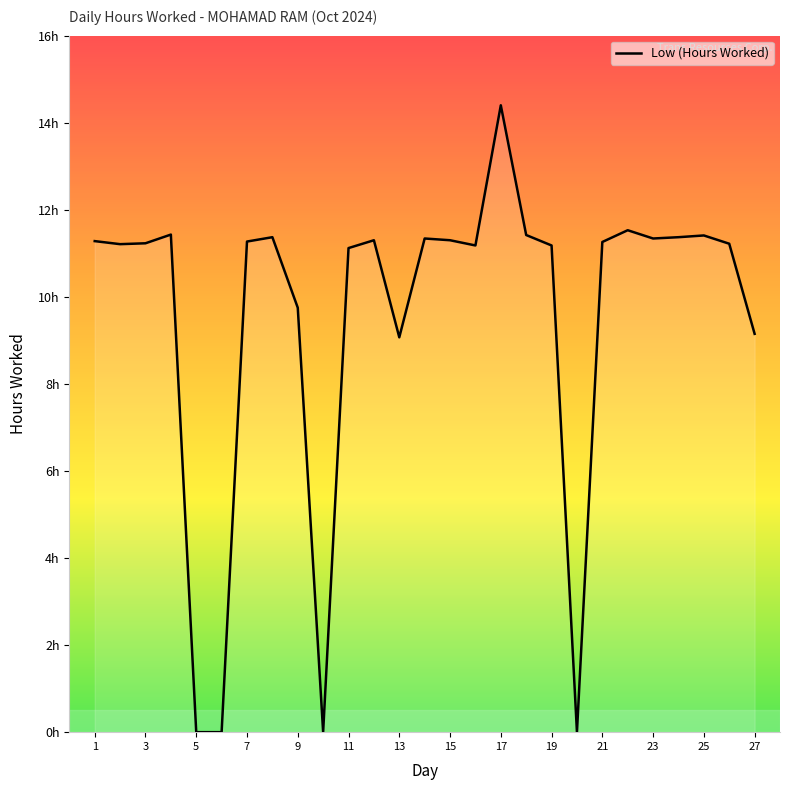

Does the chart display data point markers on the line(s)?

No